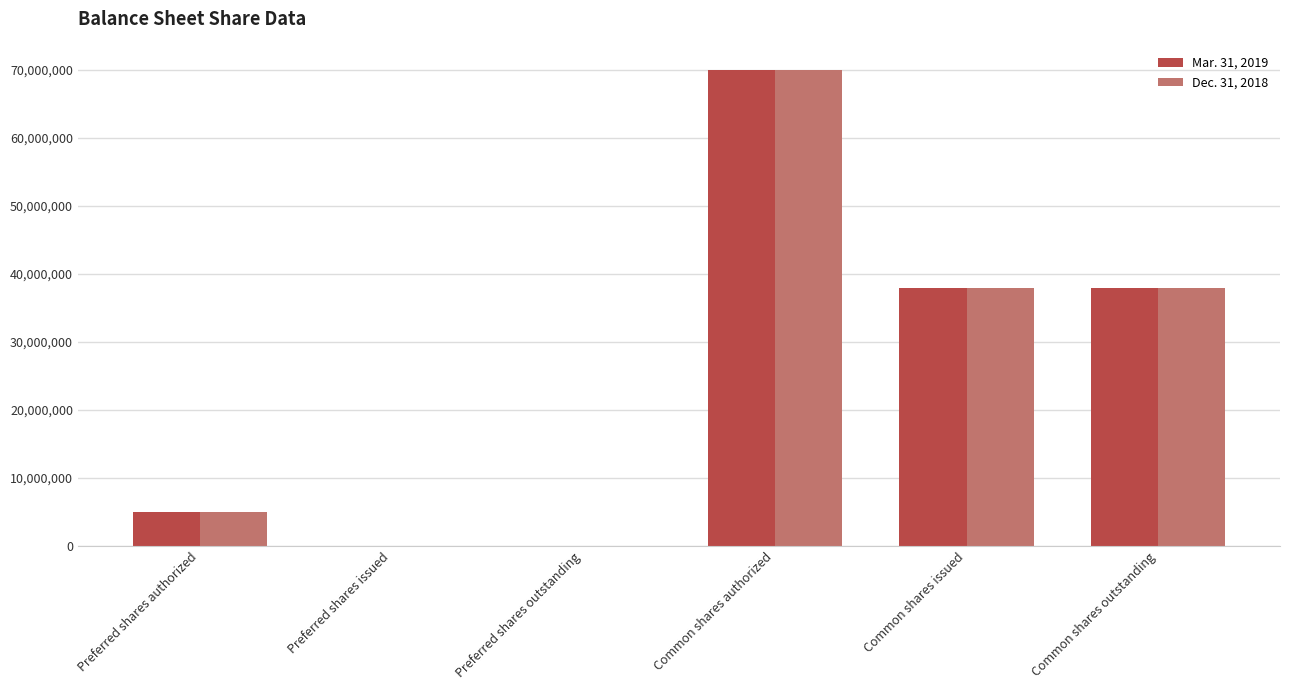

Are the bars grouped side by side (vs. stacked)?

Yes